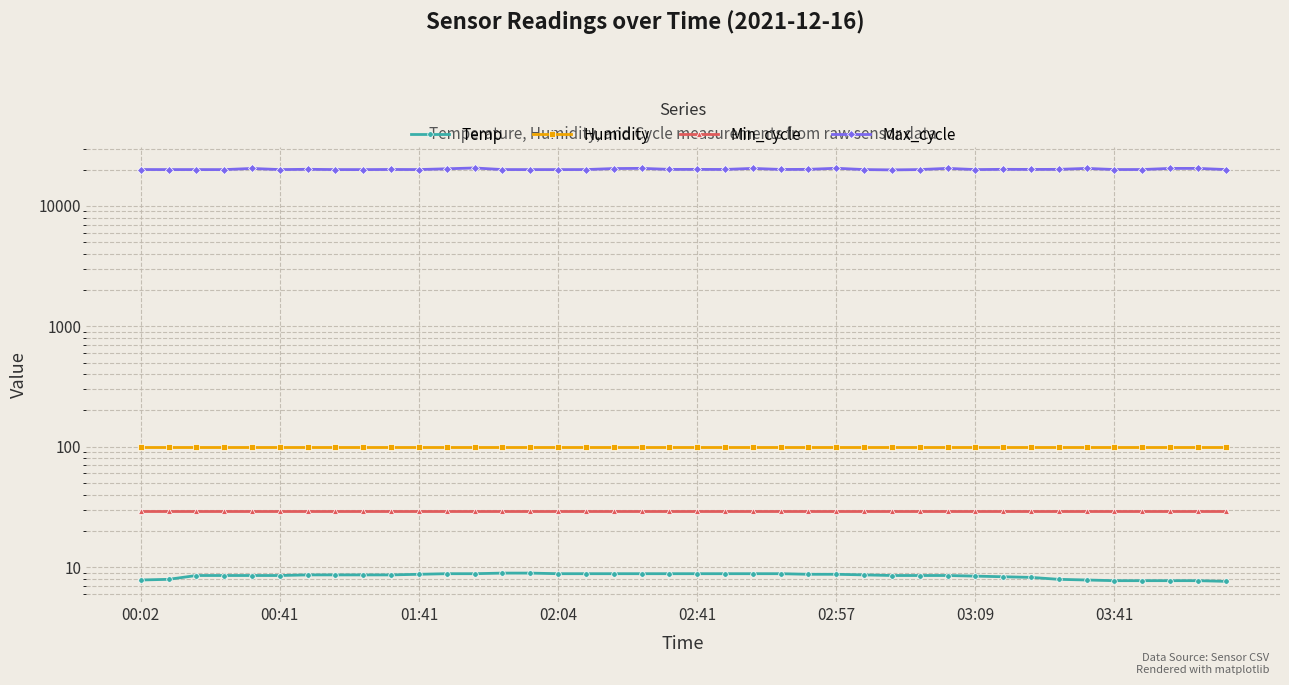

What value does the Temp series have at 34?

7.8